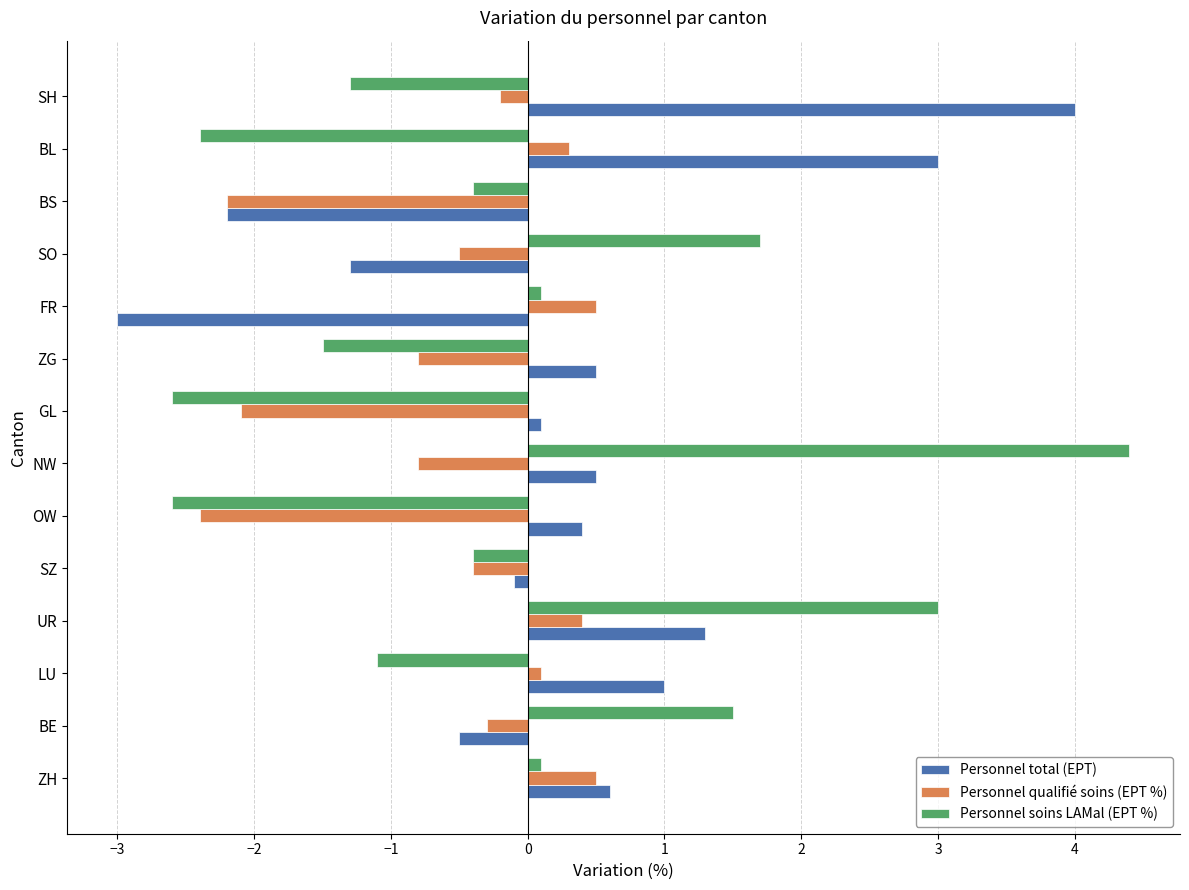

List the series in order of their overall mean, lowest first.

Personnel qualifié soins (EPT %), Personnel soins LAMal (EPT %), Personnel total (EPT)